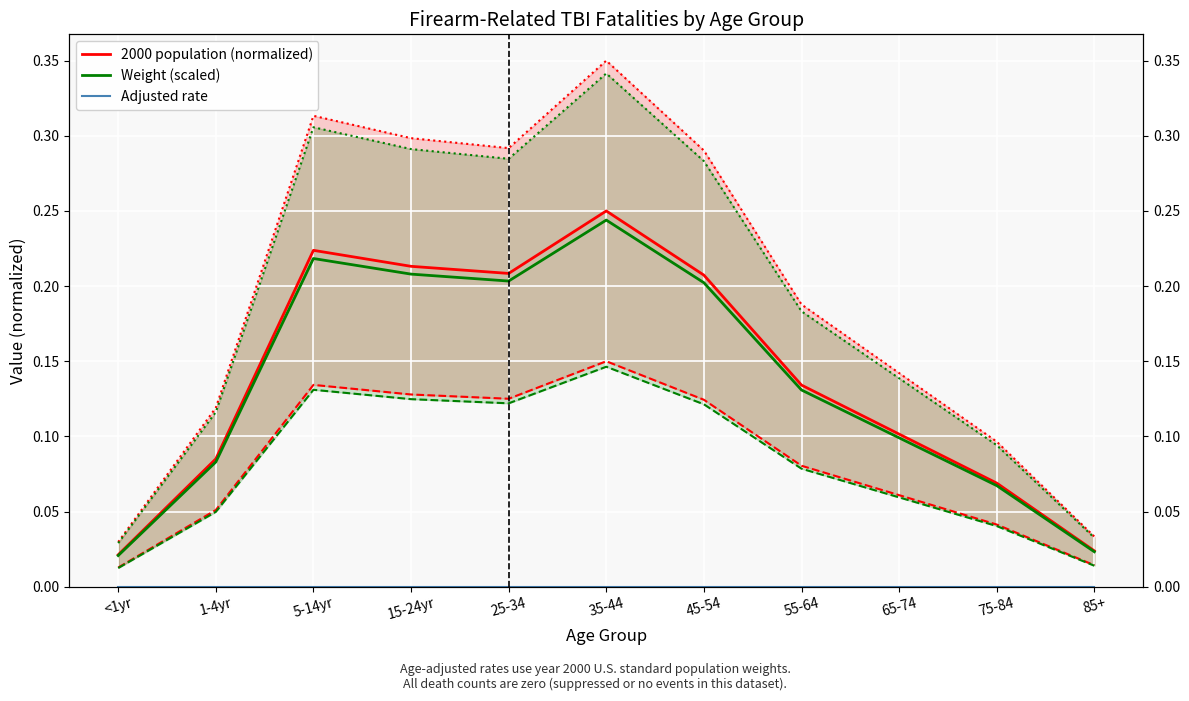

What is the difference between the highest and lowest values at 5-14yr?

0.2